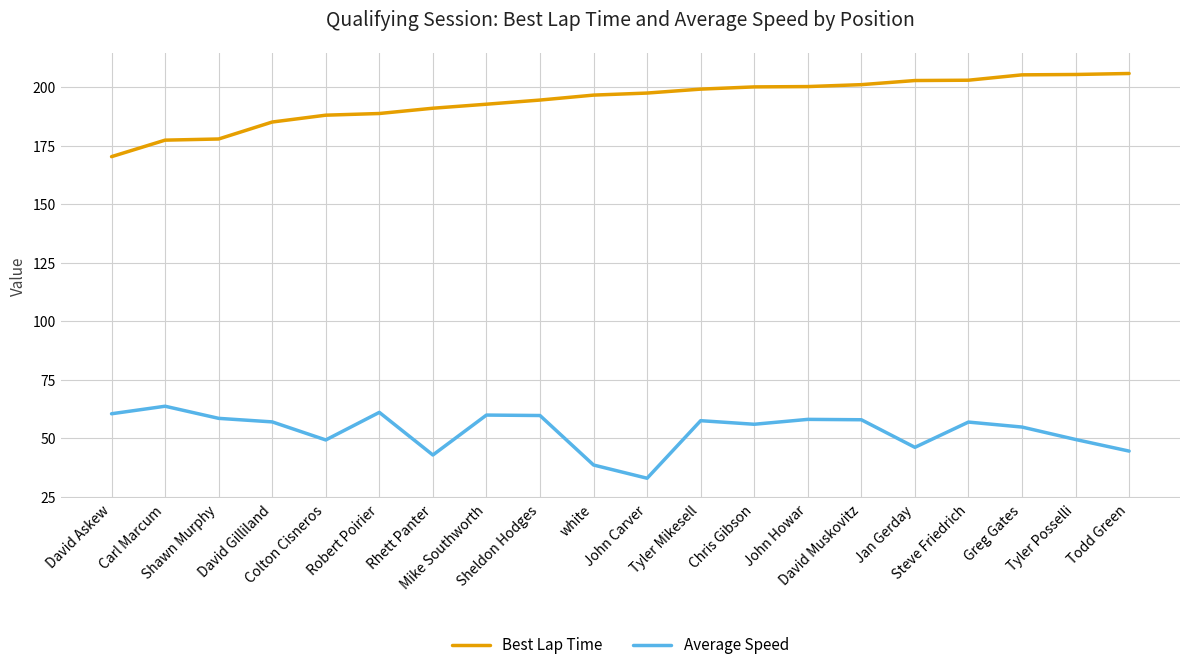

Is the value of Average Speed at John Carver greater than the value of Best Lap Time at Colton Cisneros?

No